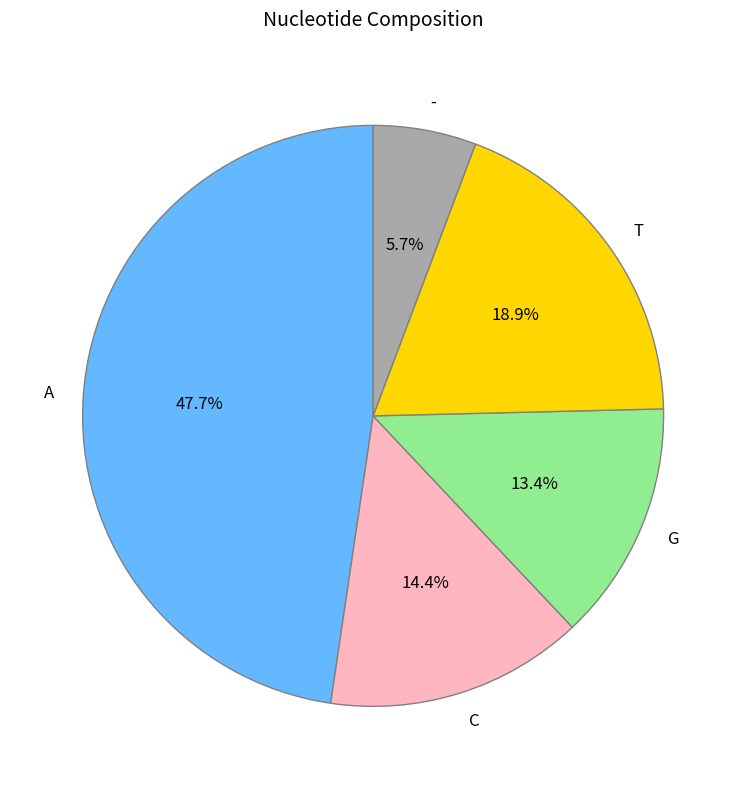

What is the total percentage of - and C?

20.1%